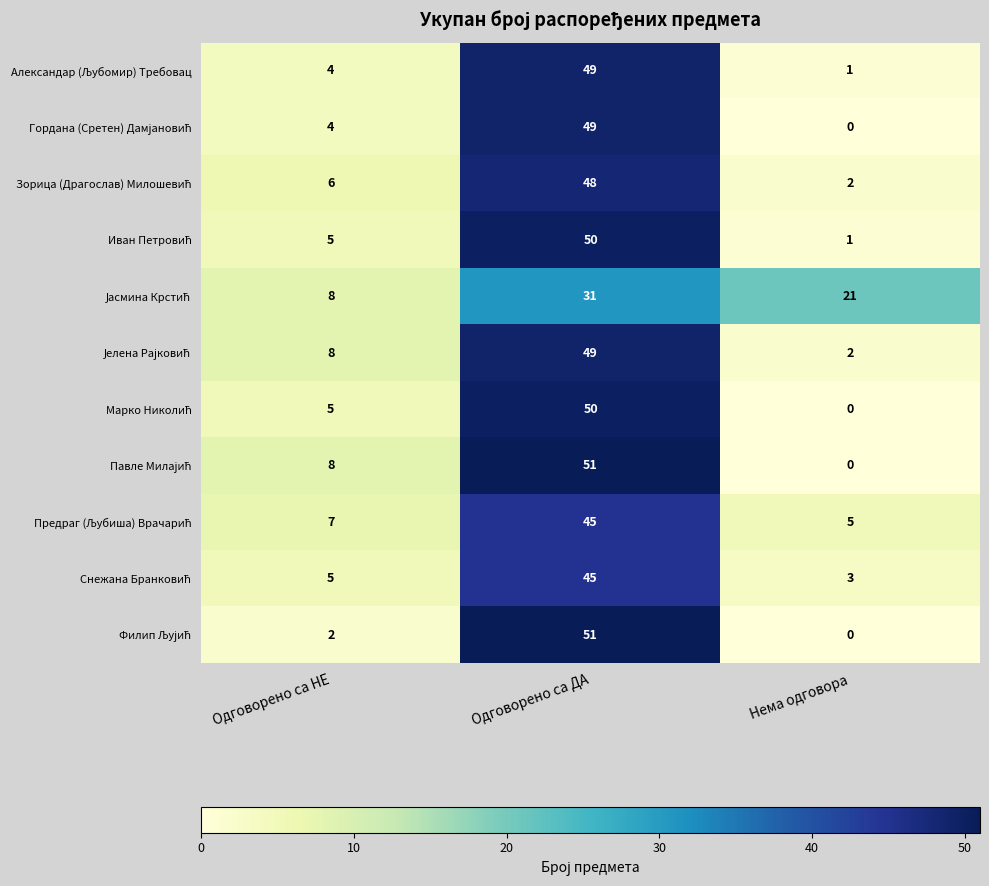

At which category is the sum across all series the highest?

Одговорено са ДА